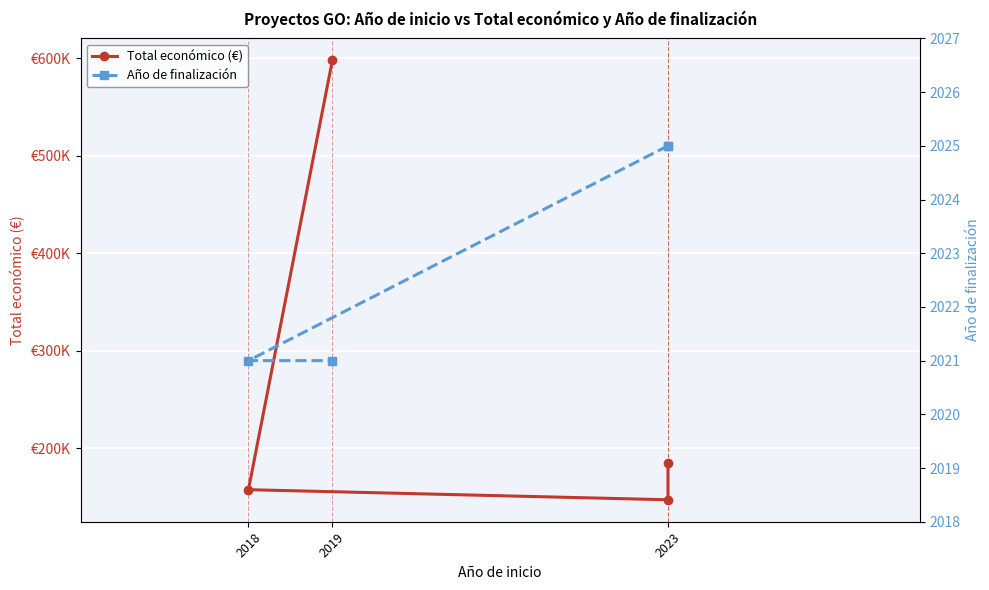

What is the highest value of the Total económico (€) series?

597896